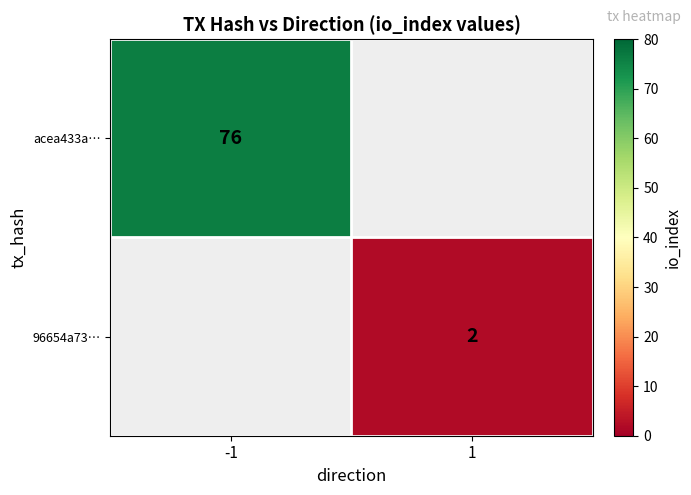

Is the value of acea433a… at -1 greater than the value of 96654a73… at 1?

Yes